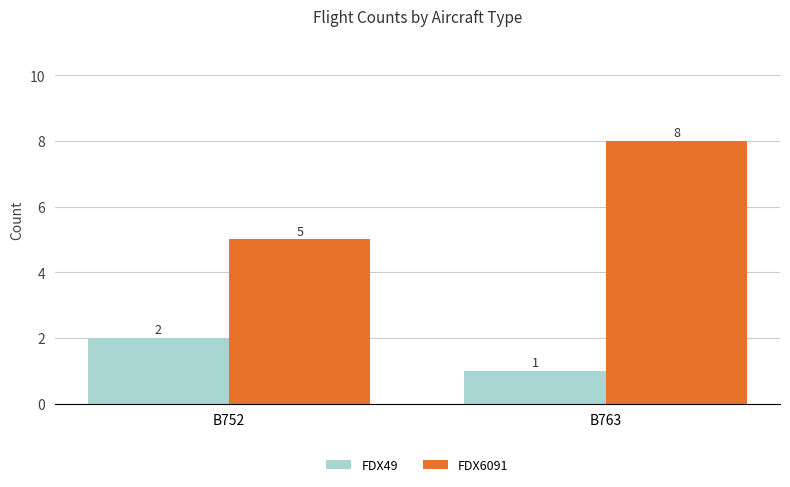

What is the sum of the FDX6091 values at B752 and B763?

13